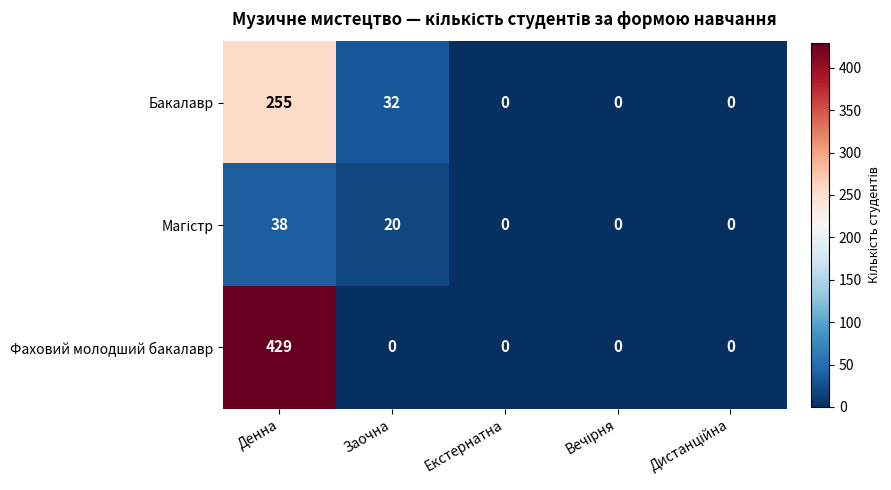

What is the difference between the maximum and minimum values in the Фаховий молодший бакалавр series?

429